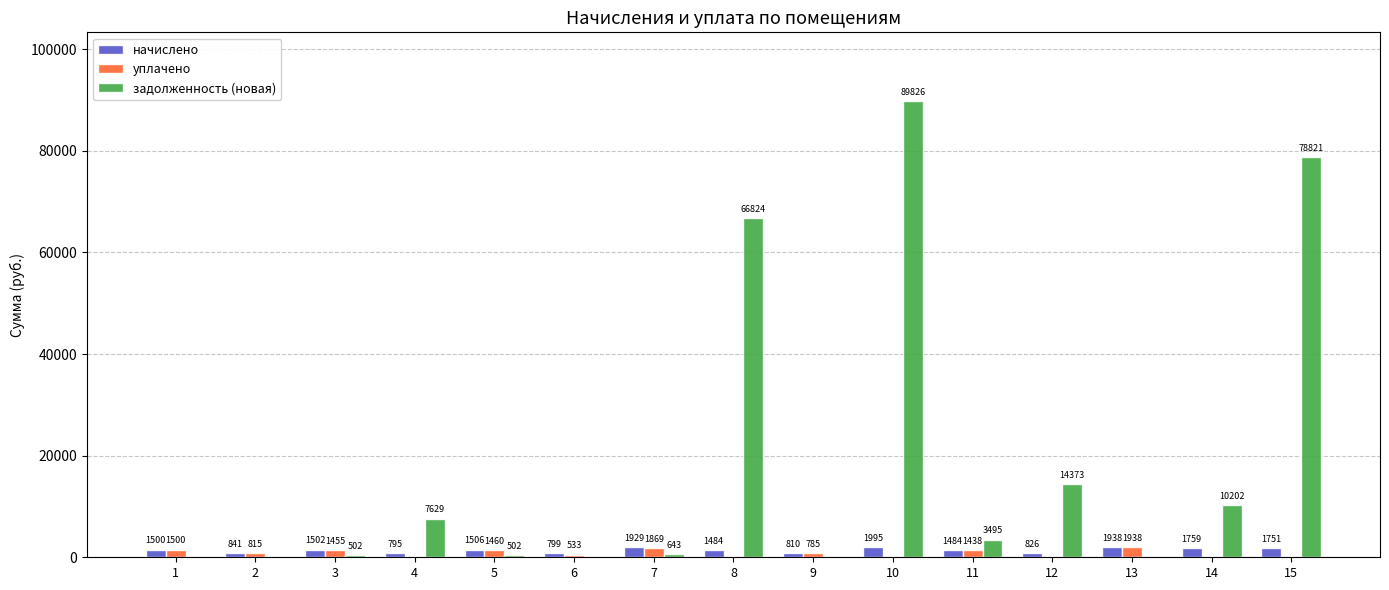

What is the highest value of the начислено series?

1995.0